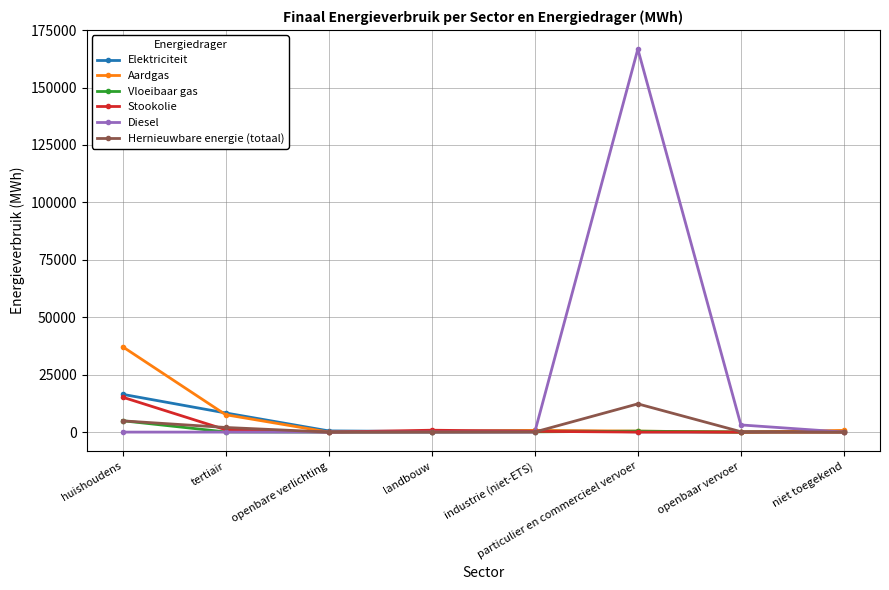

Where does the Stookolie series first go above 341?

huishoudens